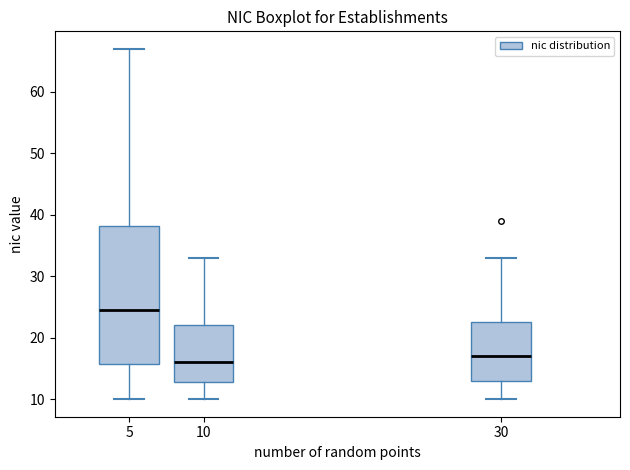

Which box has the highest median line?

5